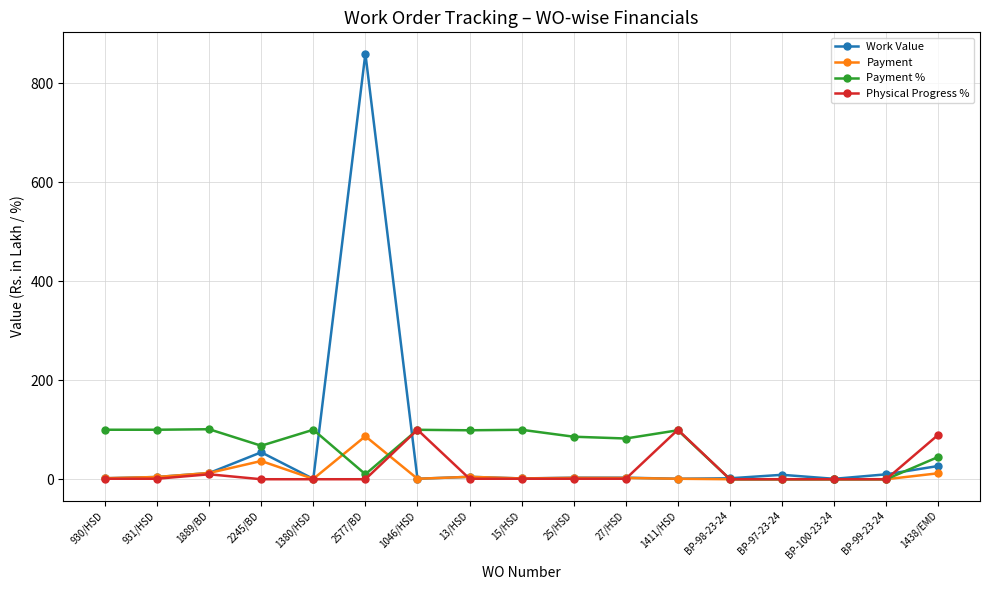

What is the label of the 11th point from the left?

27/HSD